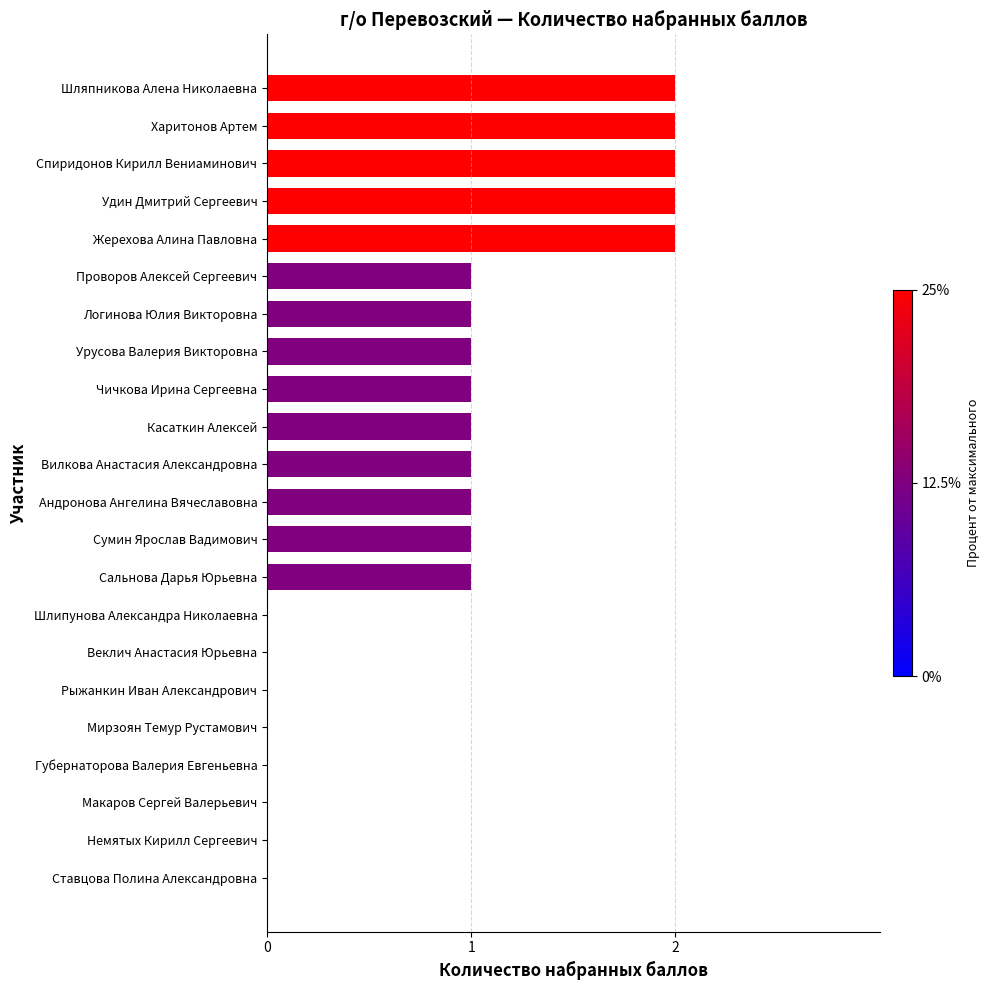

Approximately how many times larger is the value at Спиридонов Кирилл Вениаминович compared to Урусова Валерия Викторовна?

2.0